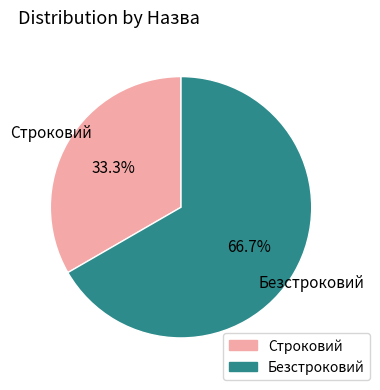

Approximately how many times larger is the value at Строковий compared to Безстроковий?

0.5